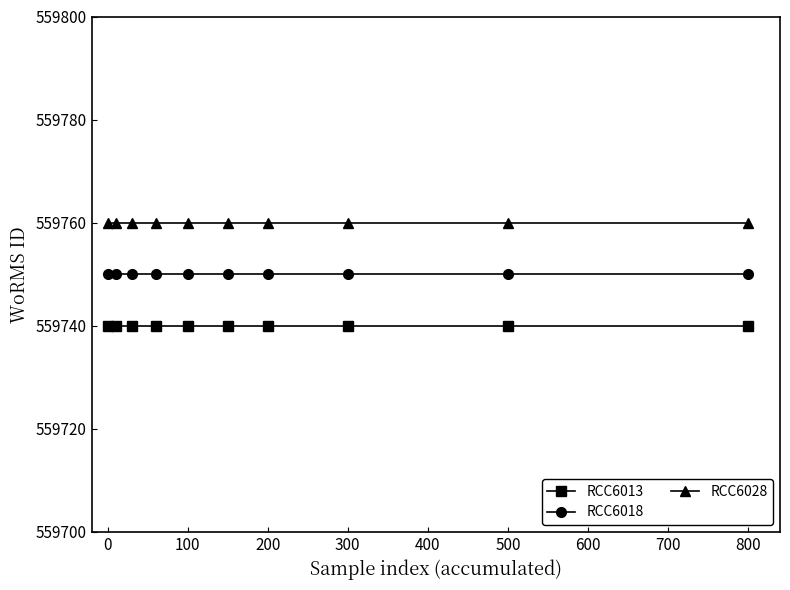

What is the value of the RCC6018 point at the 7th from the left?

559750